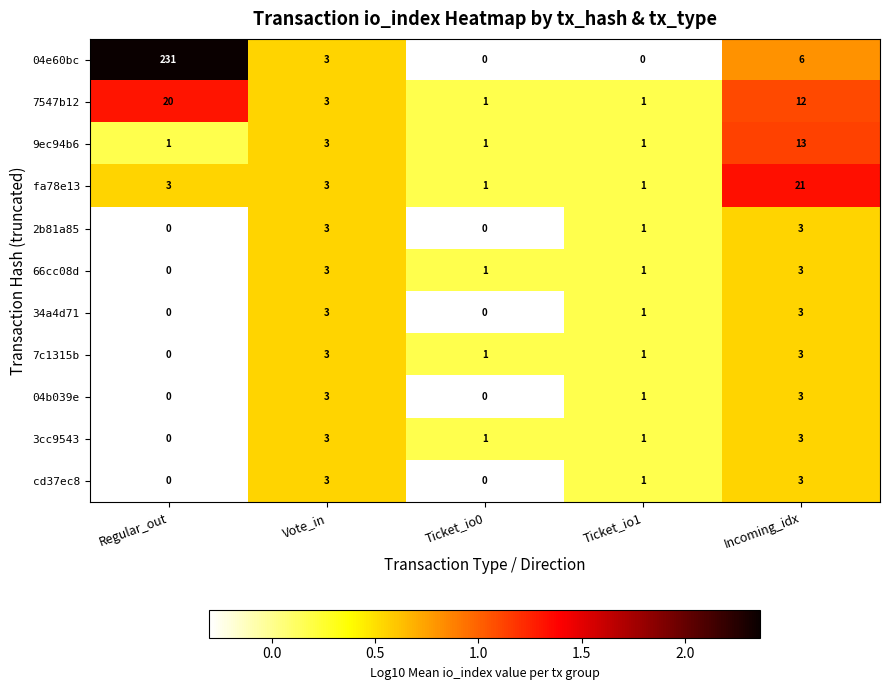

What value does the 04b039e series have at Vote_in?

3